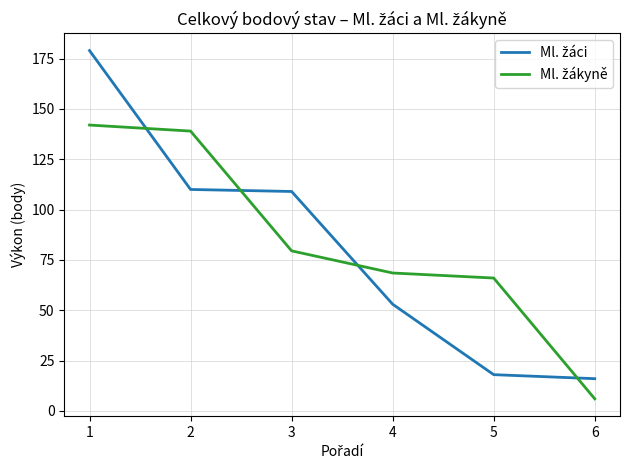

Which label corresponds to the largest value in the chart?

1